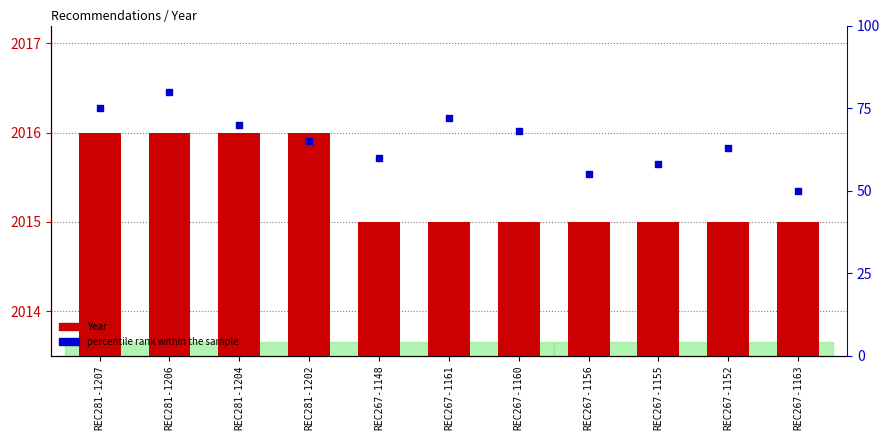

At which category is the sum across all series the highest?

REC281-1206